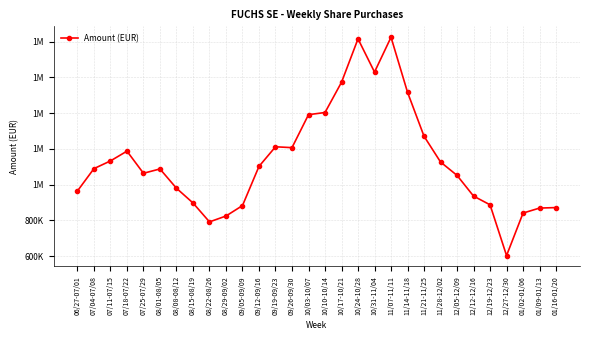

What is the label of the 10th point from the left?

08/29-09/02